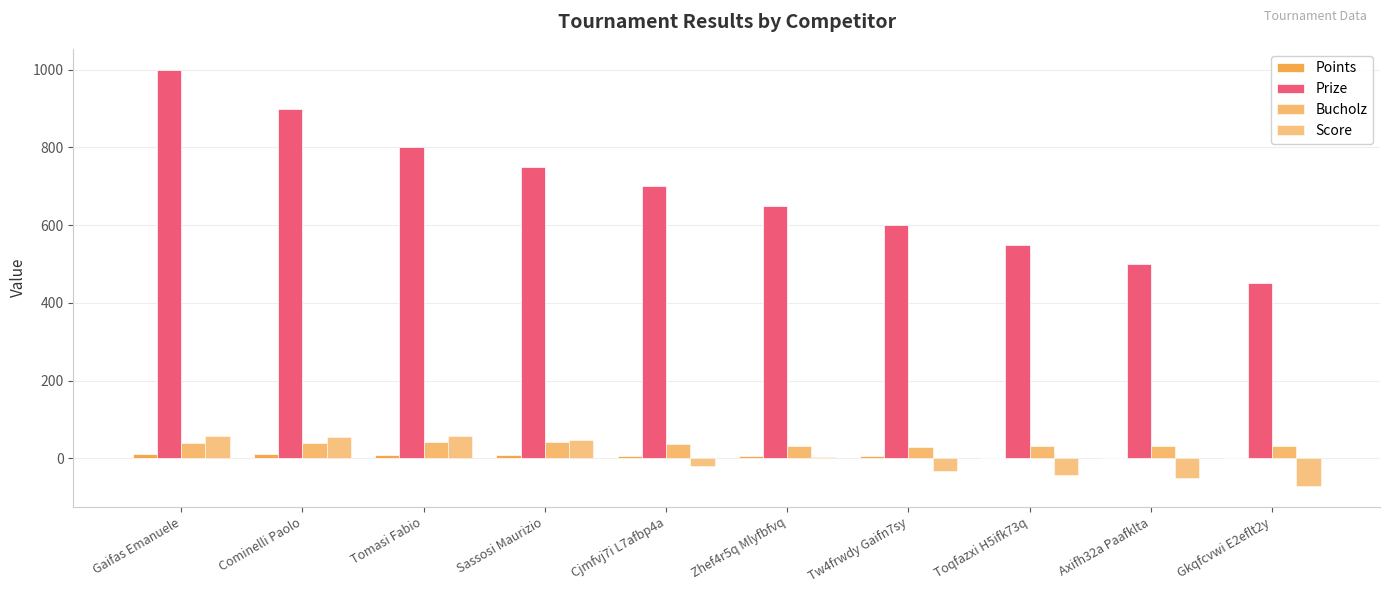

How many categories are shown in the chart?

10